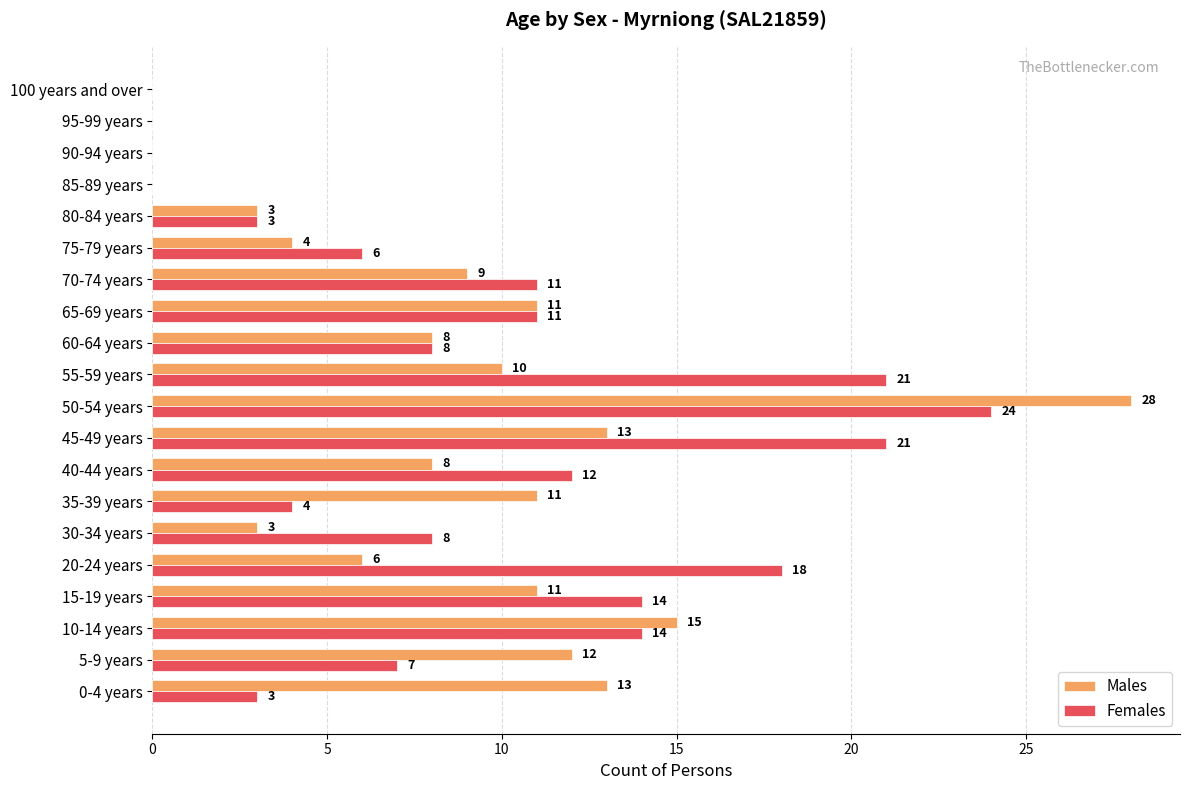

At which label is Females closest to 12?

40-44 years